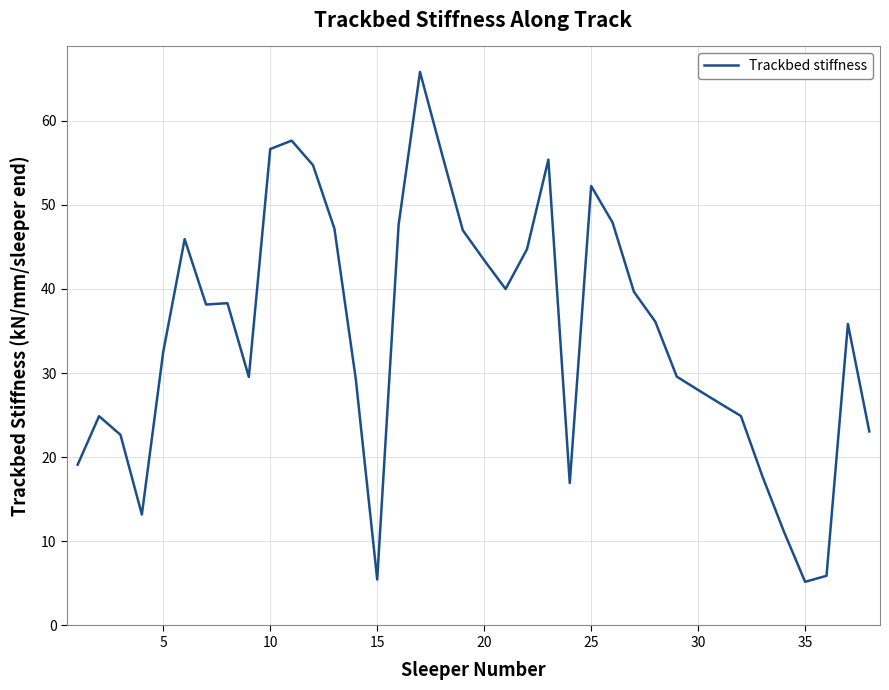

What is the minimum value shown in the chart?

5.2